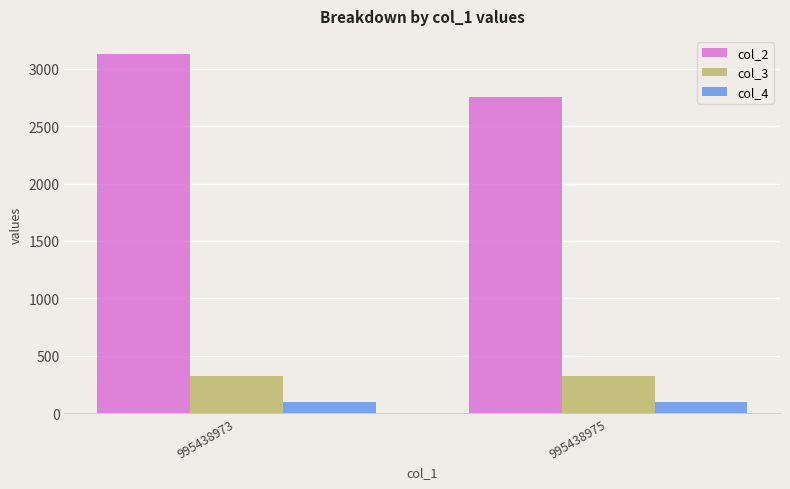

How many bars are there in total?

6